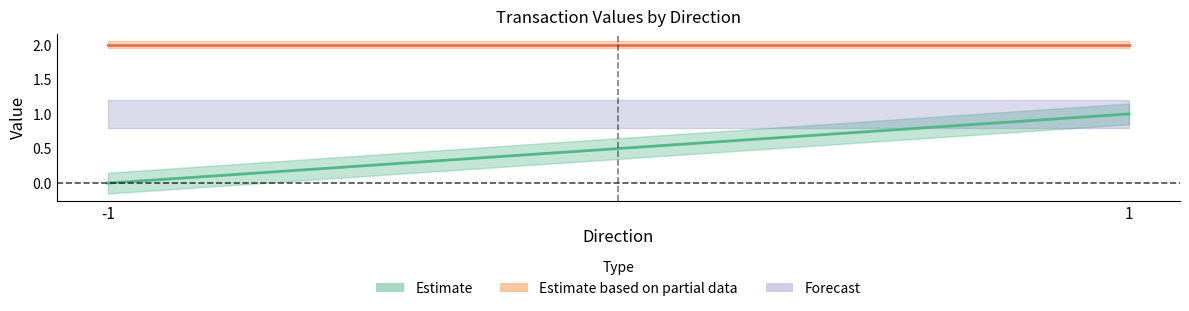

At which category is the sum across all series the highest?

1